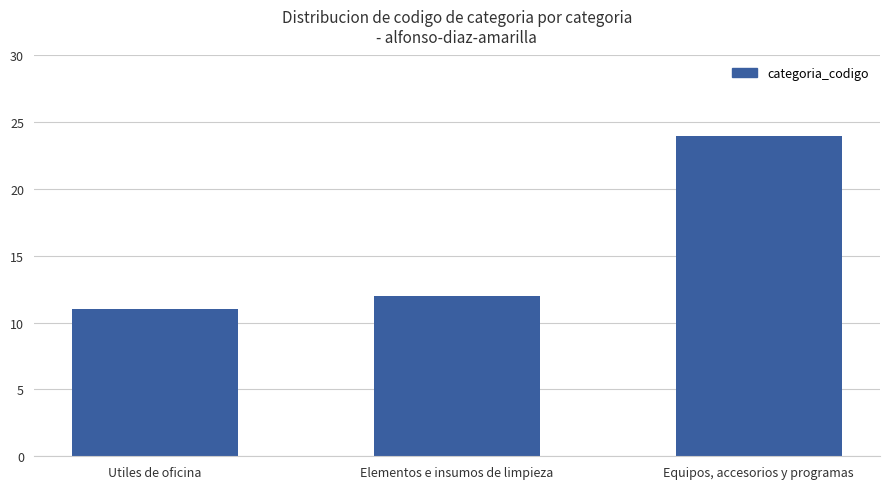

List the labels in order of value, smallest first.

Utiles de oficina, Elementos e insumos de limpieza, Equipos, accesorios y programas